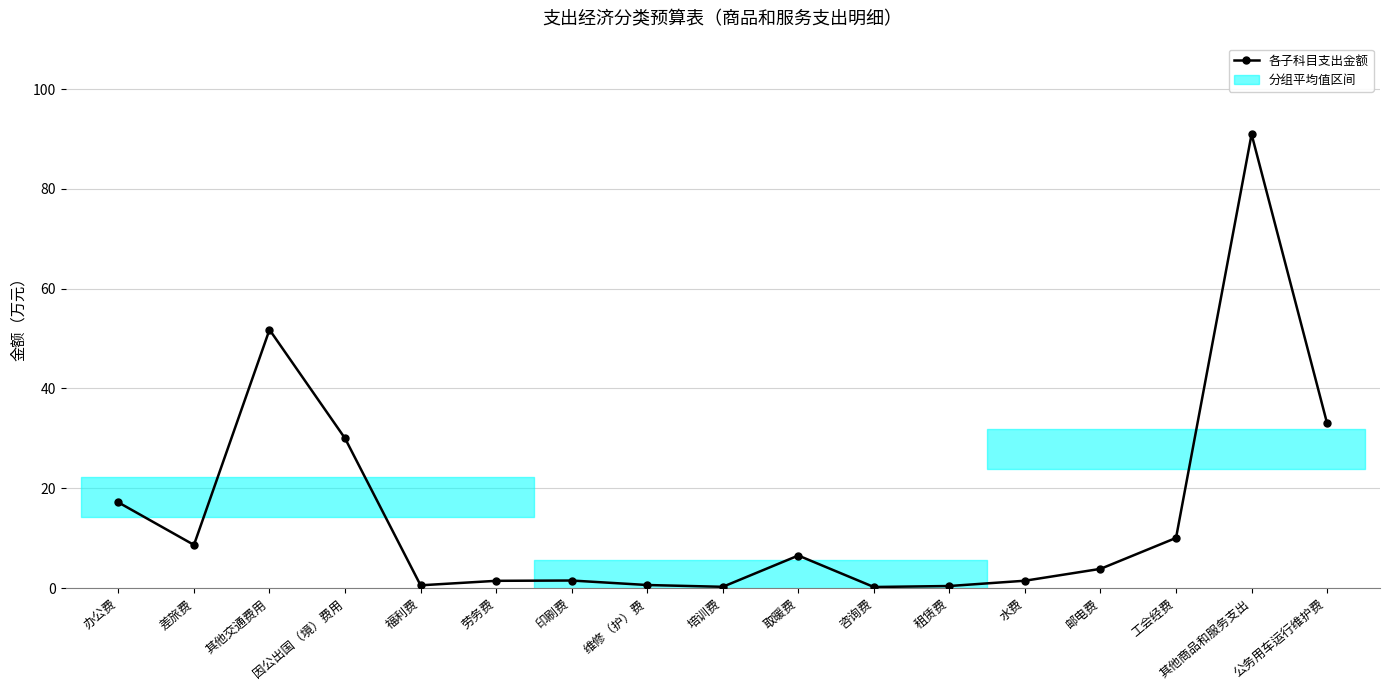

What is the sum of all values?

258.3